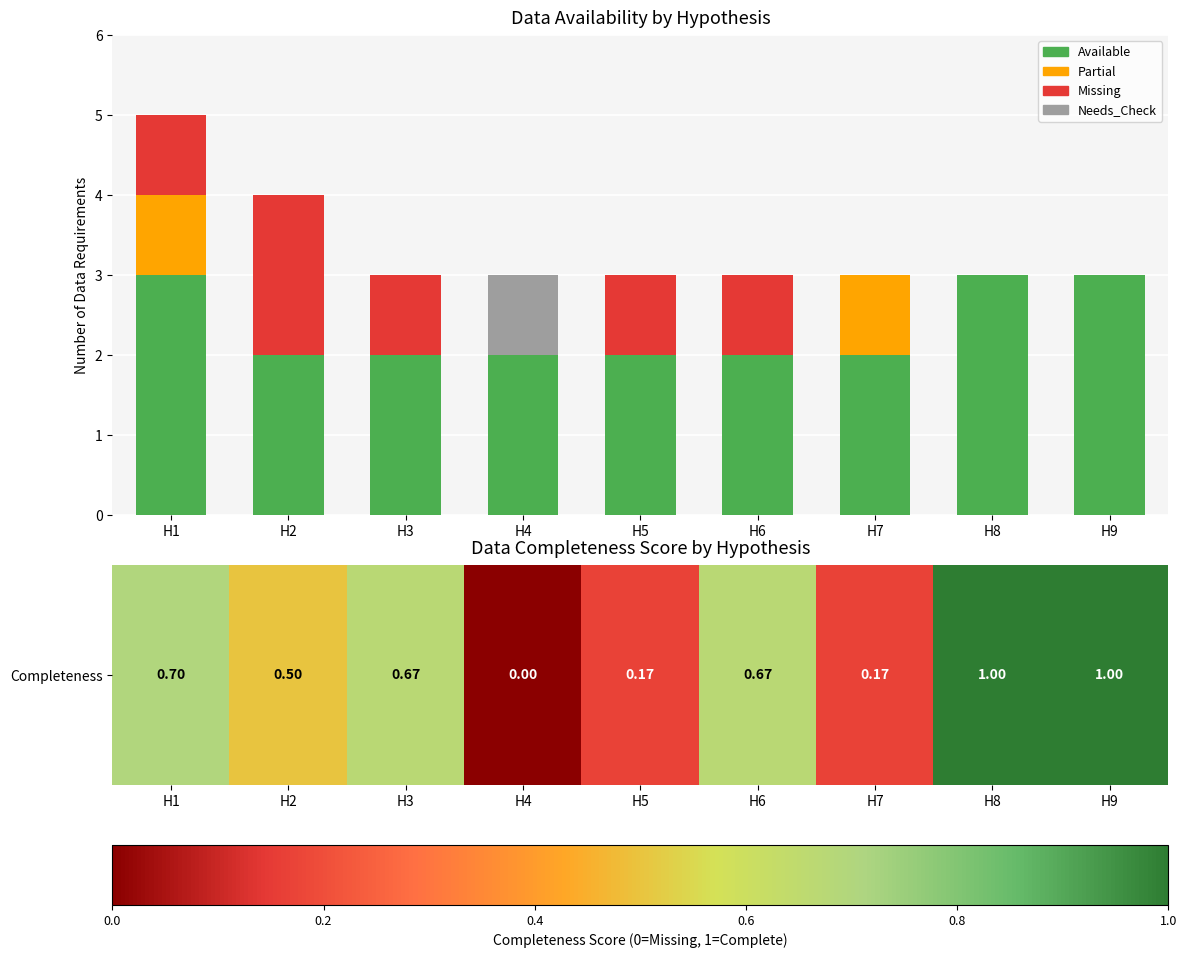

Is it true that Available equals 2 at H3?

True